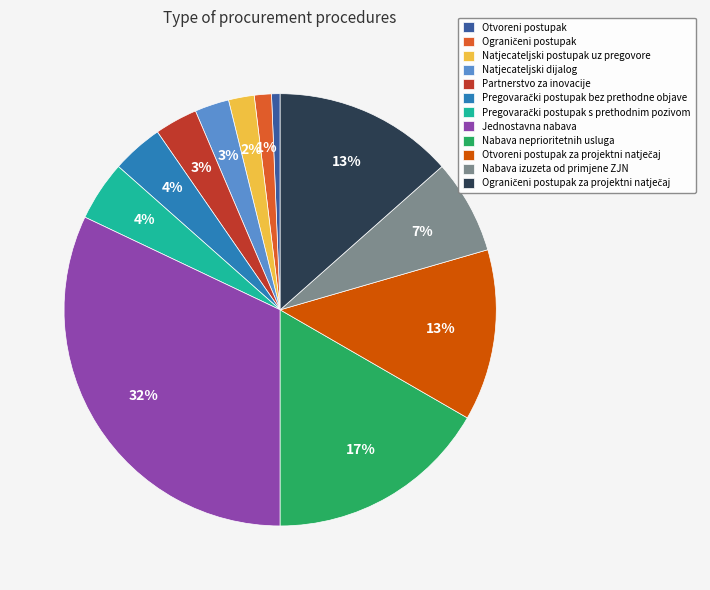

True or false: Nabava neprioritetnih usluga accounts for 17% of the total.

True